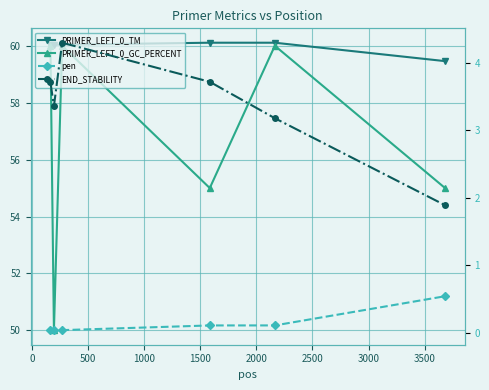

What is the difference between the END_STABILITY values at 1000 and 2000?

1.8